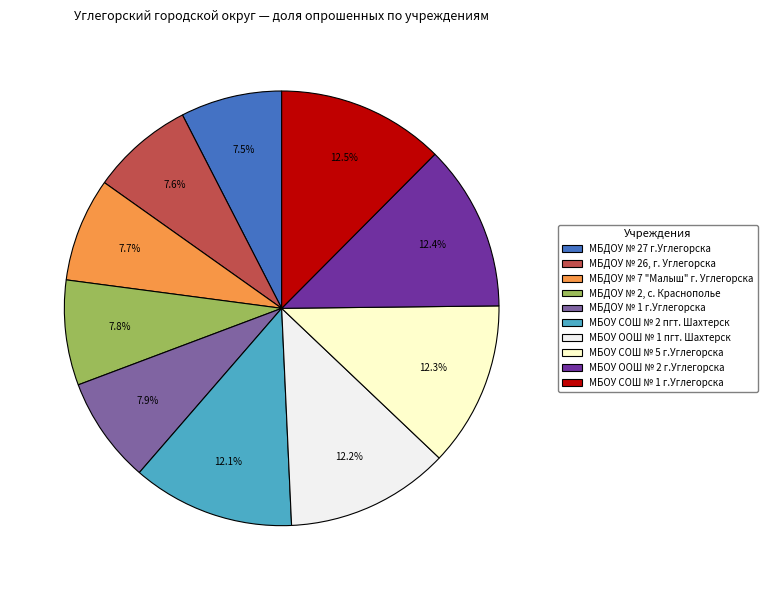

To the nearest percent, what is the average slice percentage?

10%